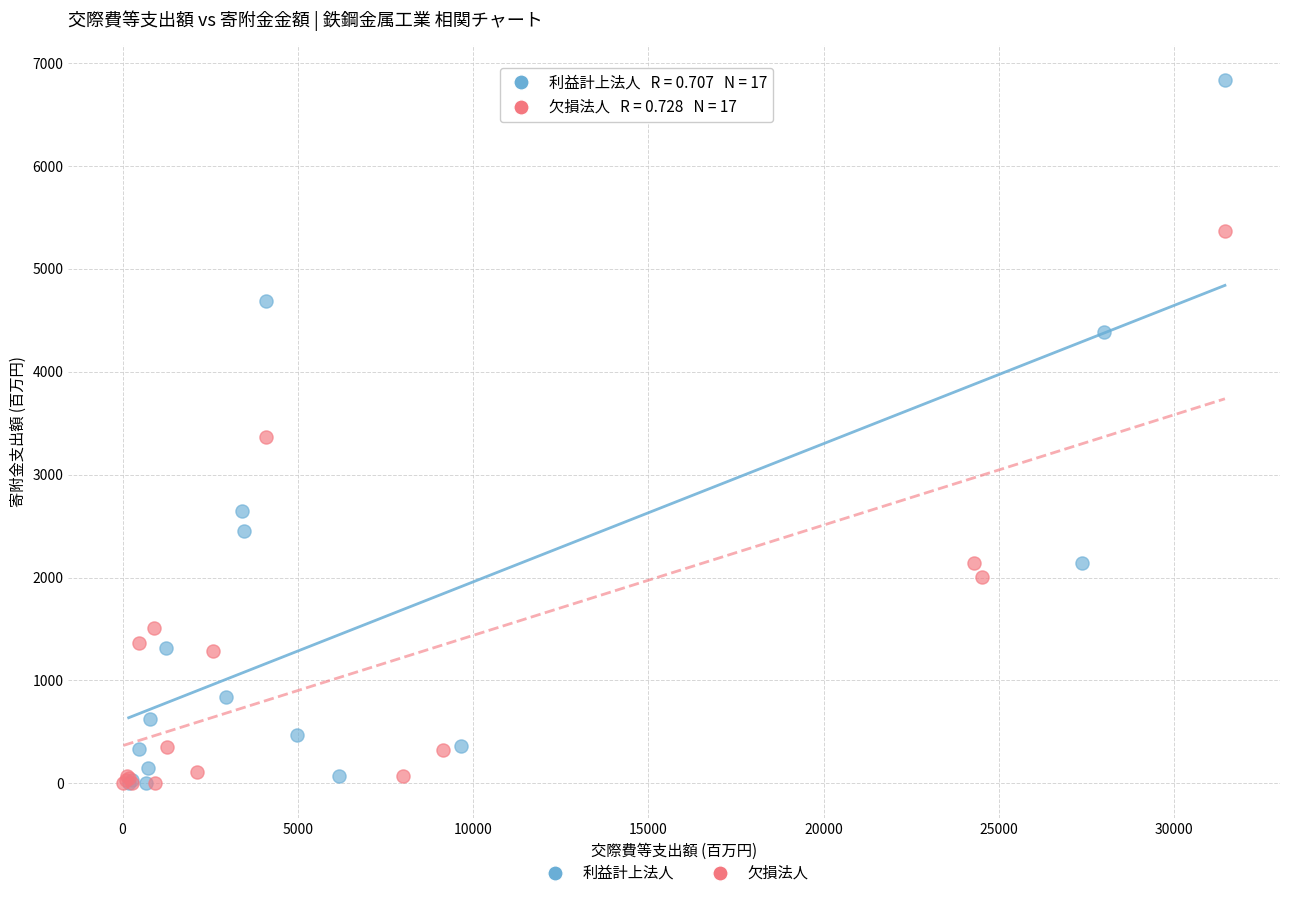

Which series has the largest Y range (max minus min)?

利益計上法人